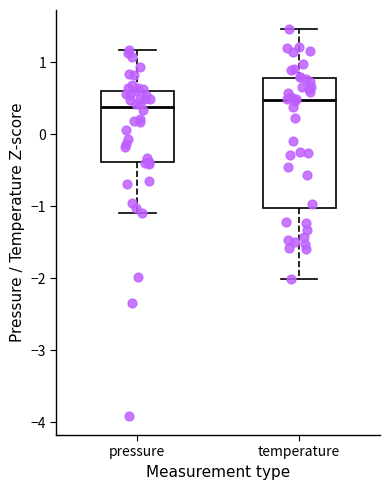

Reading left to right, read every box against the y-axis: the position of its median line, the range the box covers, and the ends of its whiskers. The values are not printed on the chart, so give them approximately, as read against the axis.

pressure: median 0.4, box -0.4 to 0.6, whiskers -1.1 to 1.2
temperature: median 0.5, box -1.0 to 0.8, whiskers -2.0 to 1.5